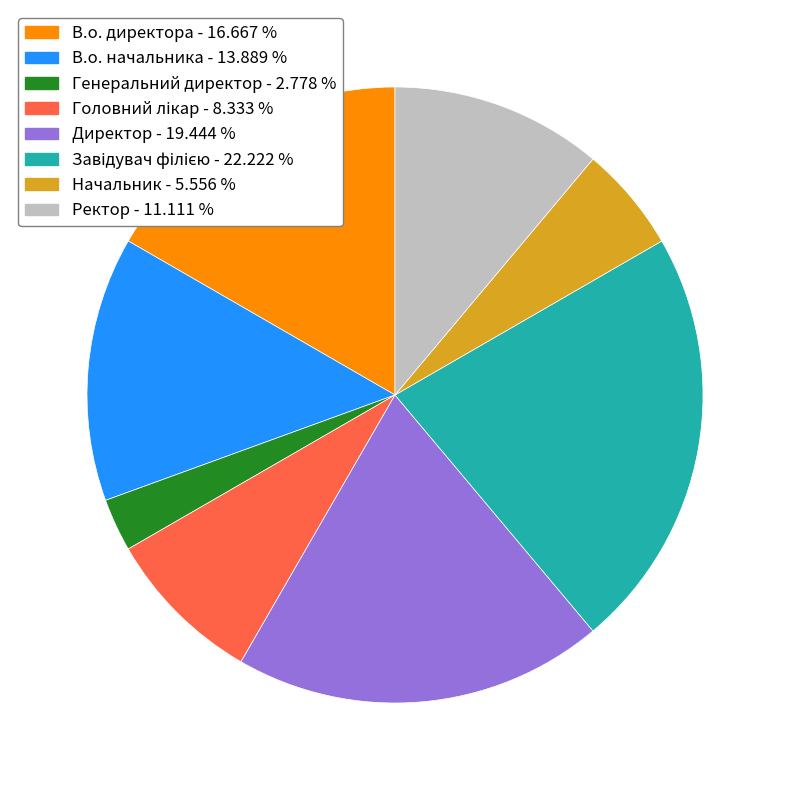

Combined, do Начальник - 5.556 % and Генеральний директор - 2.778 % account for over 50%?

No